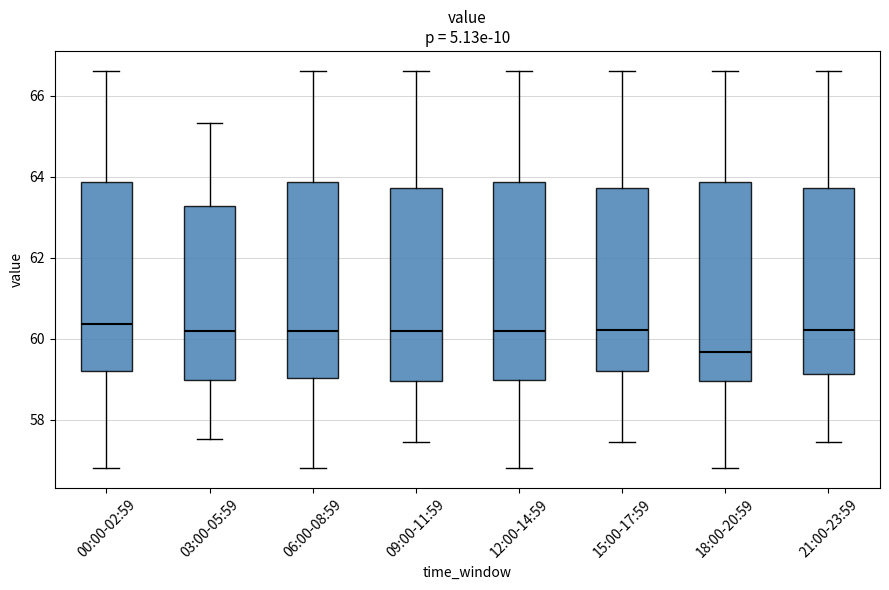

Reading left to right, read every box against the y-axis: the position of its median line, the range the box covers, and the ends of its whiskers. The values are not printed on the chart, so give them approximately, as read against the axis.

00:00-02:59: median 60.4, box 59.2 to 63.8, whiskers 56.8 to 66.6
03:00-05:59: median 60.2, box 59.0 to 63.2, whiskers 57.6 to 65.4
06:00-08:59: median 60.2, box 59.0 to 63.8, whiskers 56.8 to 66.6
09:00-11:59: median 60.2, box 59.0 to 63.8, whiskers 57.4 to 66.6
12:00-14:59: median 60.2, box 59.0 to 63.8, whiskers 56.8 to 66.6
15:00-17:59: median 60.2, box 59.2 to 63.8, whiskers 57.4 to 66.6
18:00-20:59: median 59.6, box 59.0 to 63.8, whiskers 56.8 to 66.6
21:00-23:59: median 60.2, box 59.2 to 63.8, whiskers 57.4 to 66.6